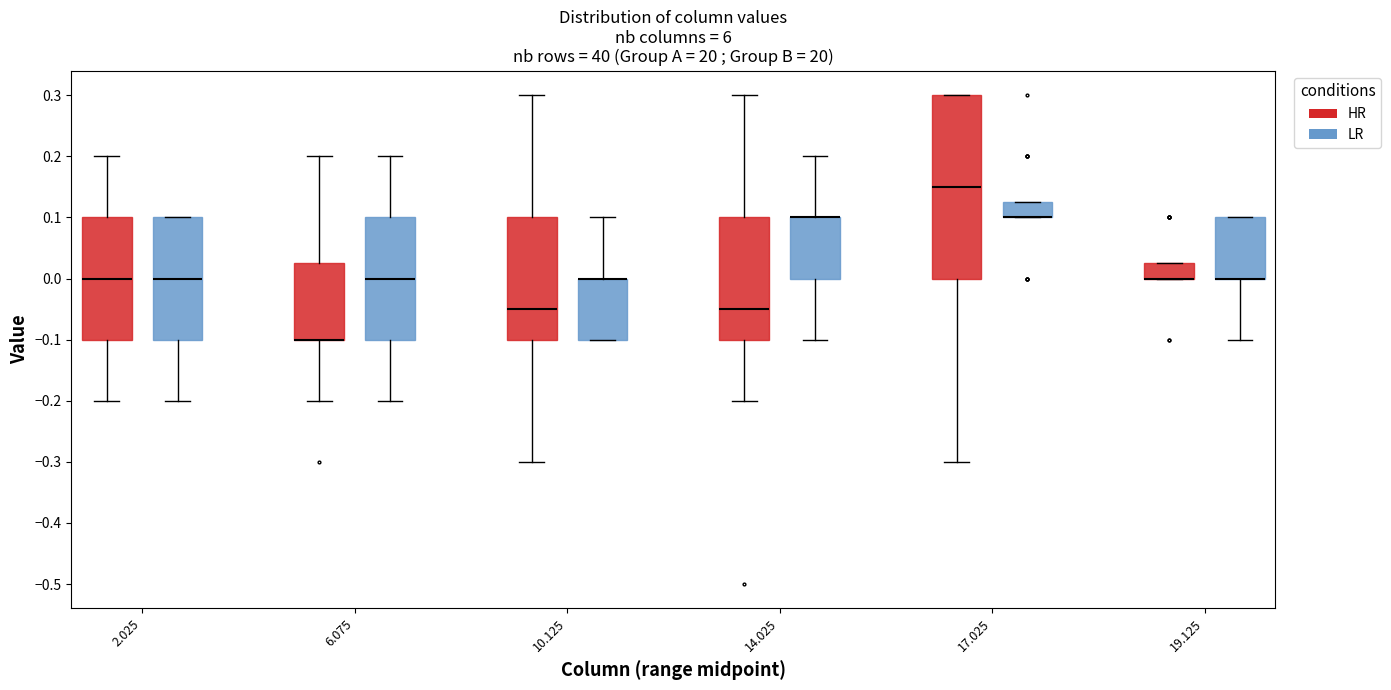

Reading left to right, transcribe this box plot: for each box, give where its median line is, the range the box spans, and where its two whiskers end, as read against the y-axis. The values are not printed on the chart, so give them approximately, as read against the axis.

2.025 (HR): median 0.00, box -0.10 to 0.10, whiskers -0.20 to 0.20
2.025 (LR): median 0.00, box -0.10 to 0.10, whiskers -0.20 to 0.10
6.075 (HR): median -0.10 (drawn on the box's lower edge), box -0.10 to 0.03, whiskers -0.20 to 0.20
6.075 (LR): median 0.00, box -0.10 to 0.10, whiskers -0.20 to 0.20
10.125 (HR): median -0.05, box -0.10 to 0.10, whiskers -0.30 to 0.30
10.125 (LR): median 0.00 (drawn on the box's upper edge), box -0.10 to 0.00, whiskers -0.10 to 0.10
14.025 (HR): median -0.05, box -0.10 to 0.10, whiskers -0.20 to 0.30
14.025 (LR): median 0.10 (drawn on the box's upper edge), box 0.00 to 0.10, whiskers -0.10 to 0.20
17.025 (HR): median 0.15, box 0.00 to 0.30, whiskers -0.30 to 0.30
17.025 (LR): median 0.10 (drawn on the box's lower edge), box 0.10 to 0.13, whiskers 0.10 to 0.13
19.125 (HR): median 0.00 (drawn on the box's lower edge), box 0.00 to 0.03, whiskers 0.00 to 0.03
19.125 (LR): median 0.00 (drawn on the box's lower edge), box 0.00 to 0.10, whiskers -0.10 to 0.10